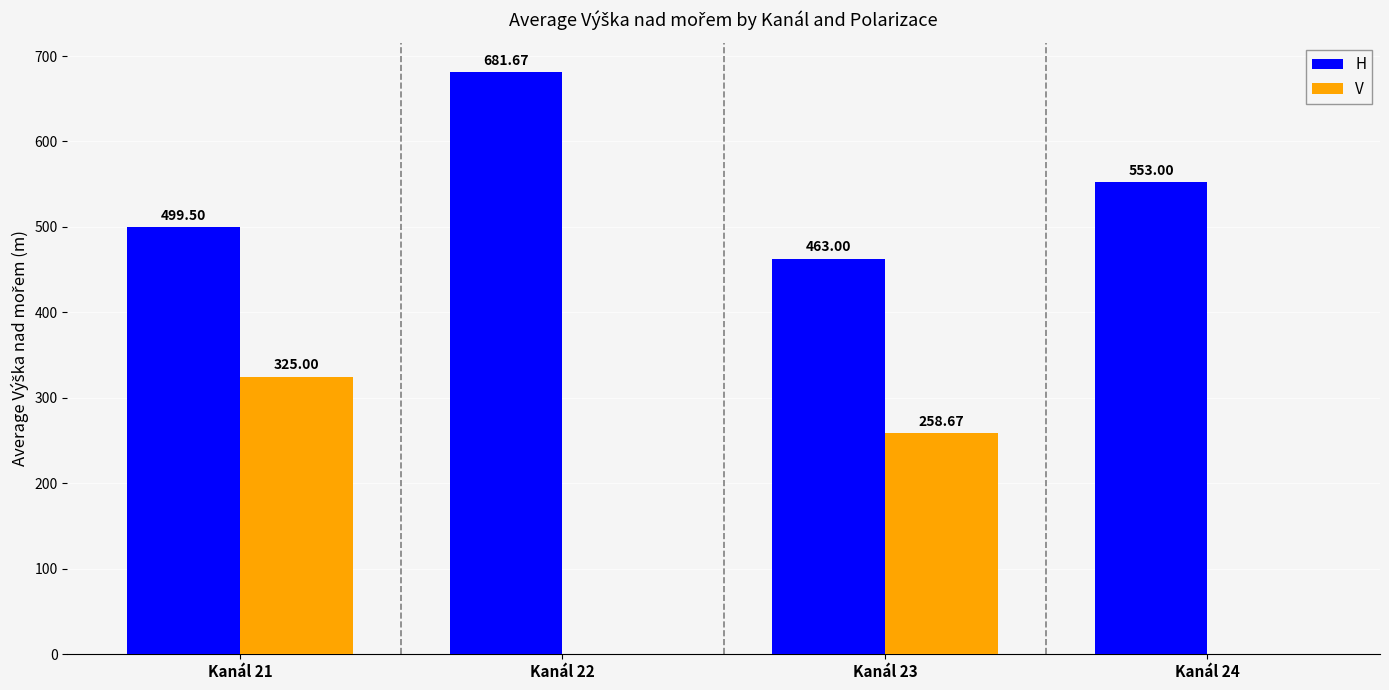

Reading left to right, transcribe all the data shown in this chart.

H: Kanál 21=499.5	Kanál 22=681.7	Kanál 23=463.0	Kanál 24=553.0
V: Kanál 21=325.0	Kanál 22=0.0	Kanál 23=258.7	Kanál 24=0.0